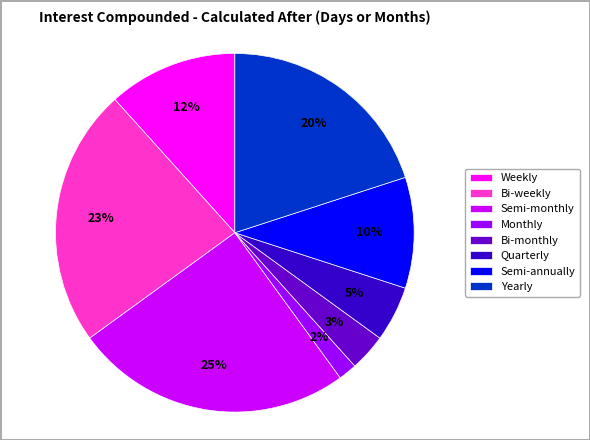

Is the sum of Quarterly and Monthly greater than half?

No